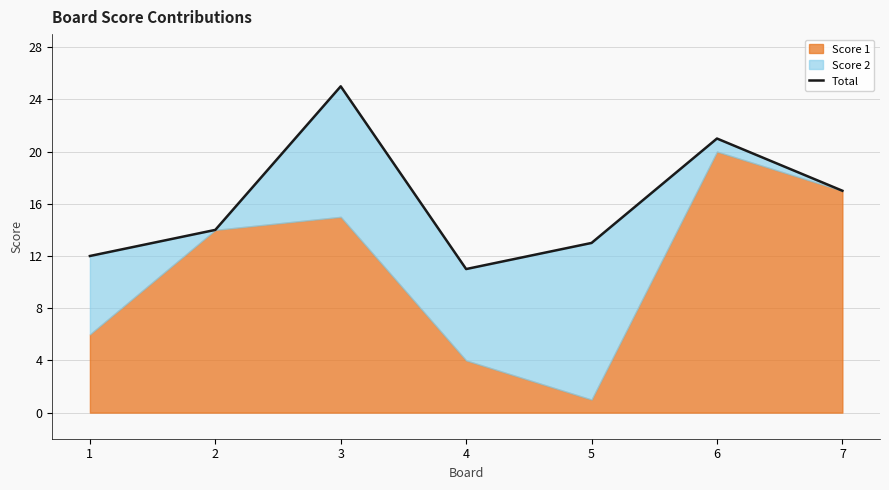

What is the change in value from 1 to 7?

+5